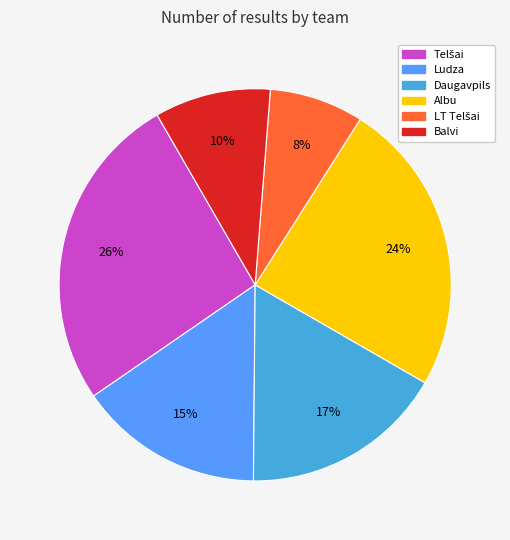

Does any single category account for the majority?

No